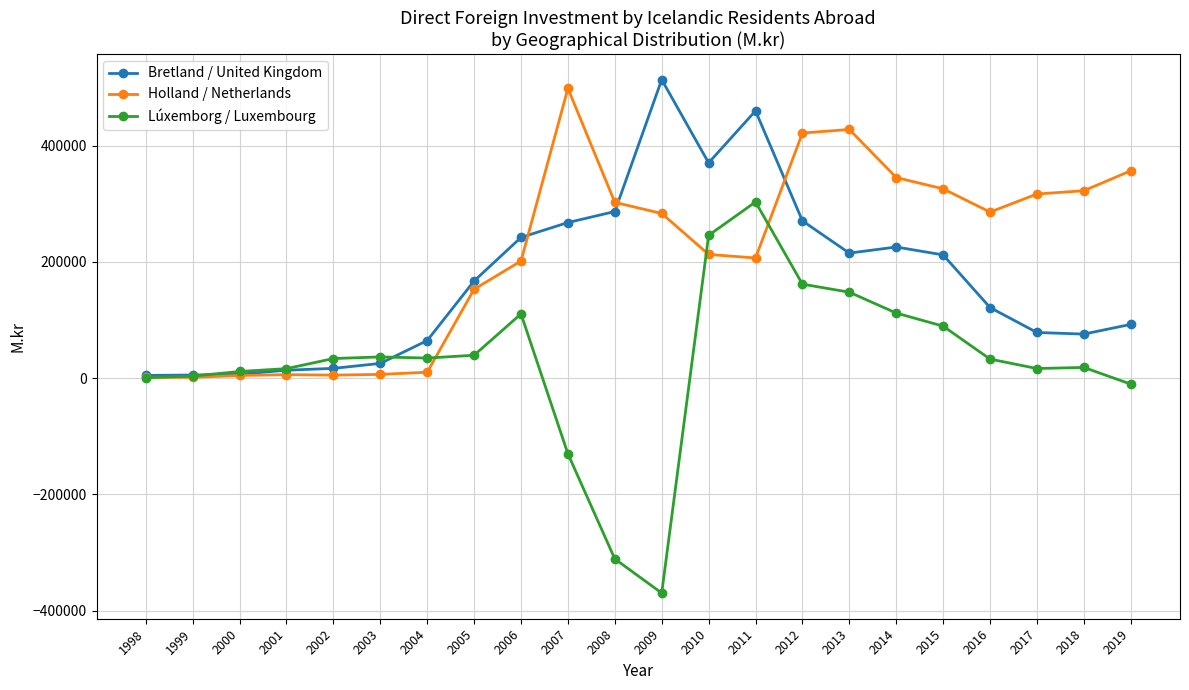

What are all the series names shown in the legend?

Bretland / United Kingdom, Holland / Netherlands, Lúxemborg / Luxembourg